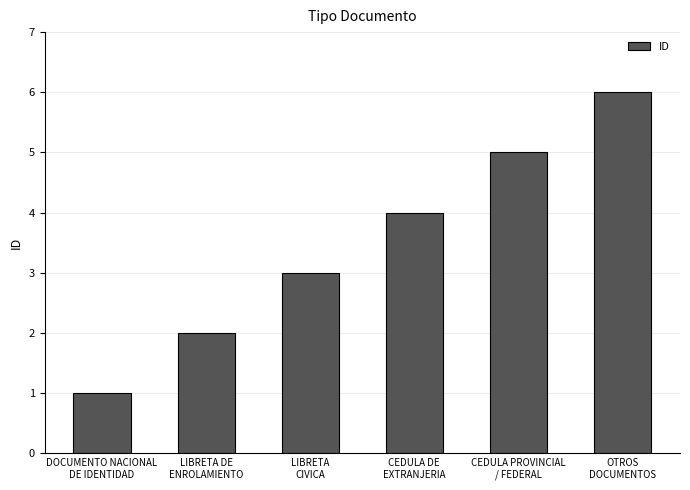

How many bars are there in total?

6